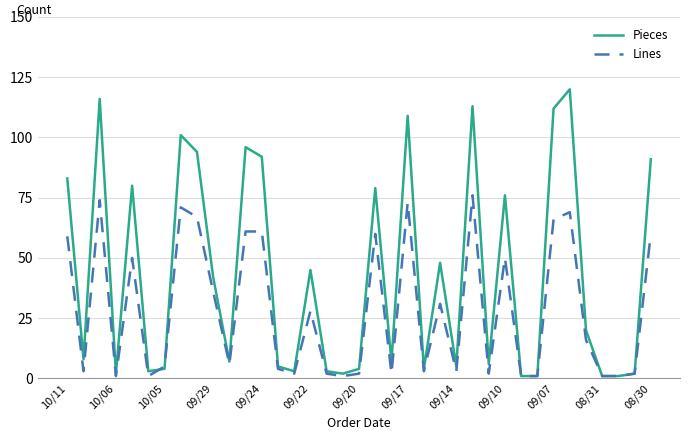

List the series in order of their peak value, highest first.

Pieces, Lines